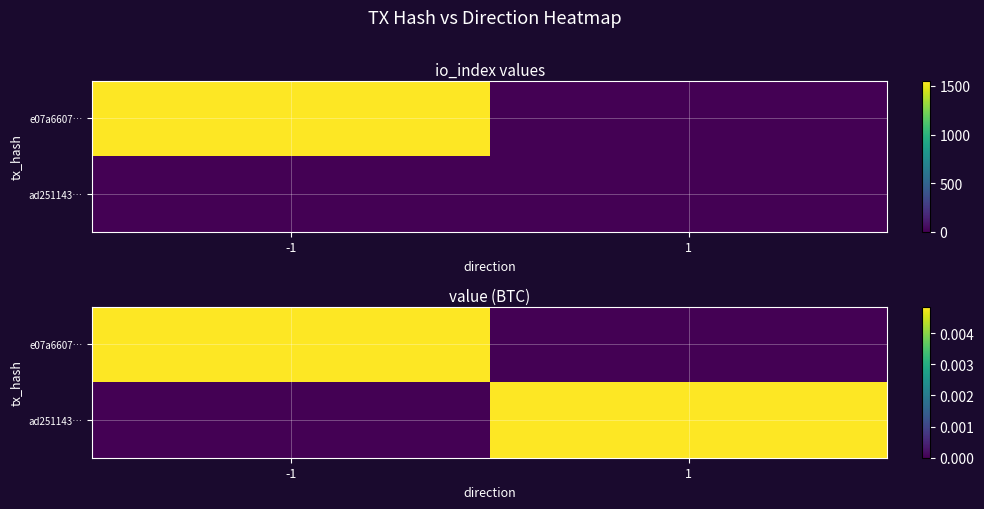

Is the value of e07a6607… at 1 greater than the value of ad251143… at -1?

No